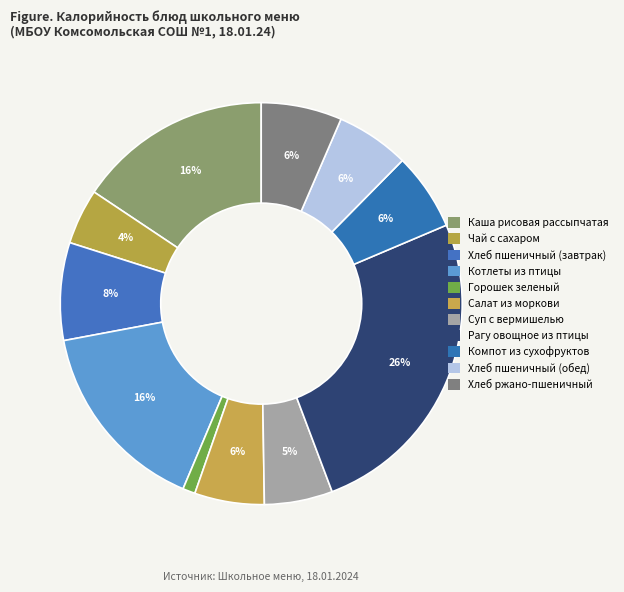

How much of the chart is everything except Суп с вермишелью?

94.5%